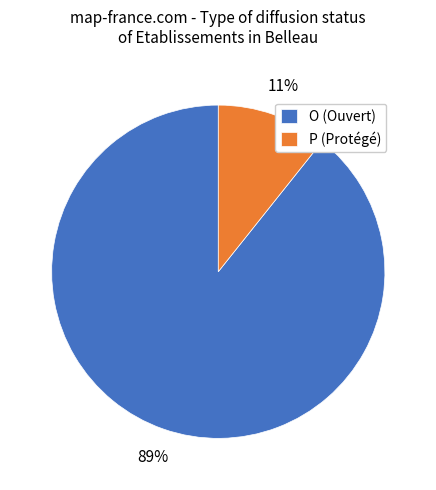

Rank the categories by value from highest to lowest.

O, P